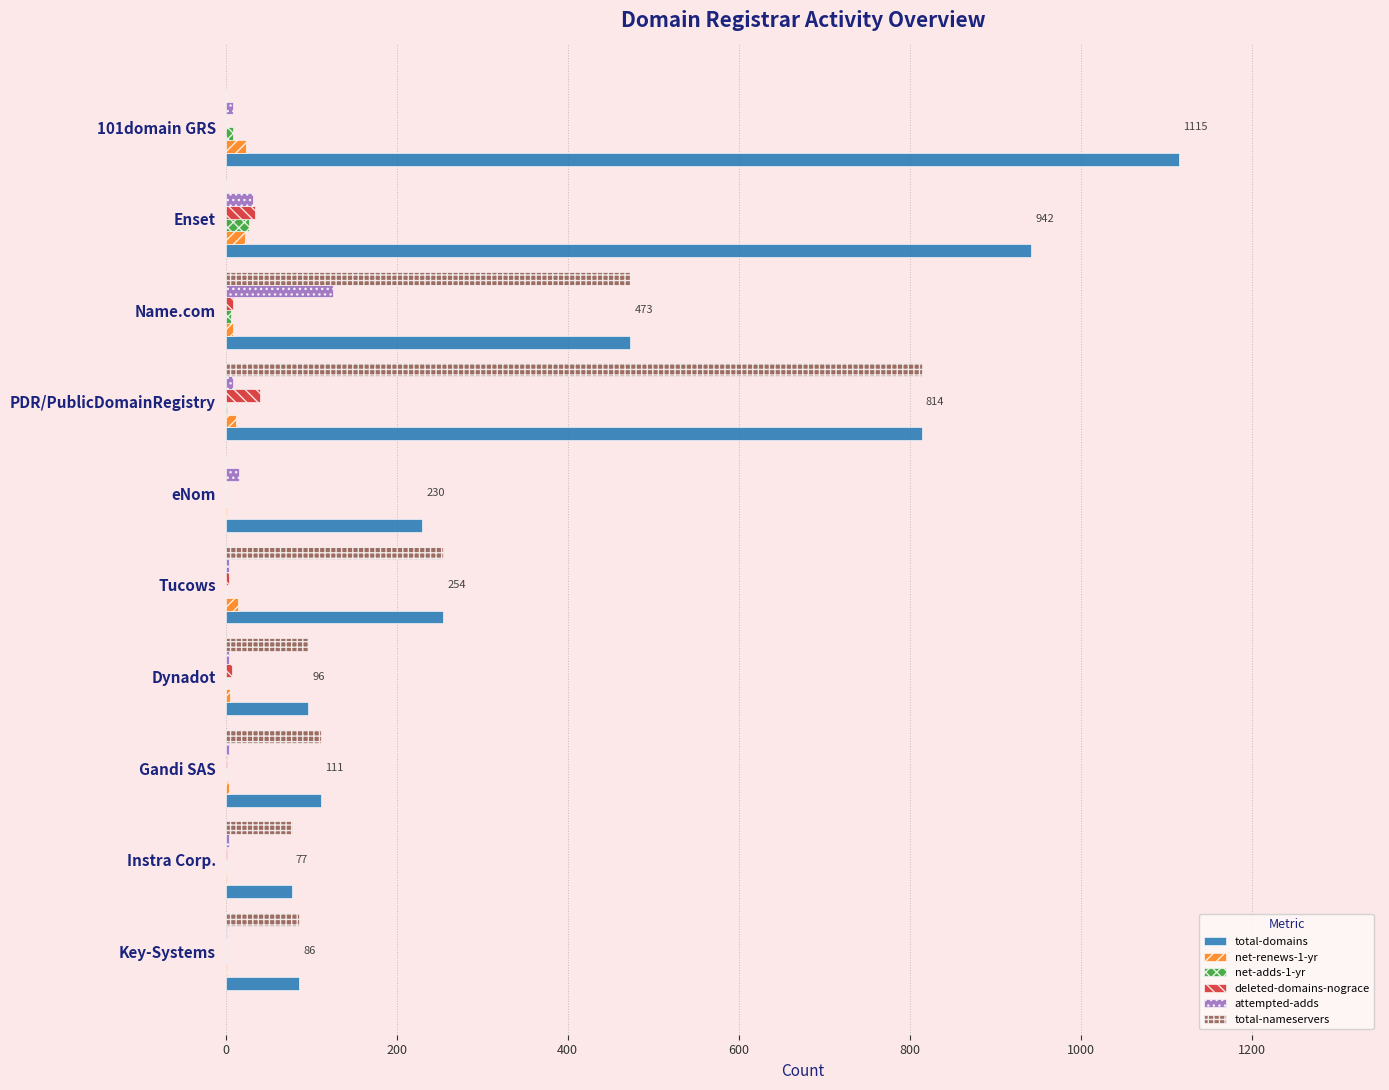

Which series changed the most between Enset and Tucows?

total-domains